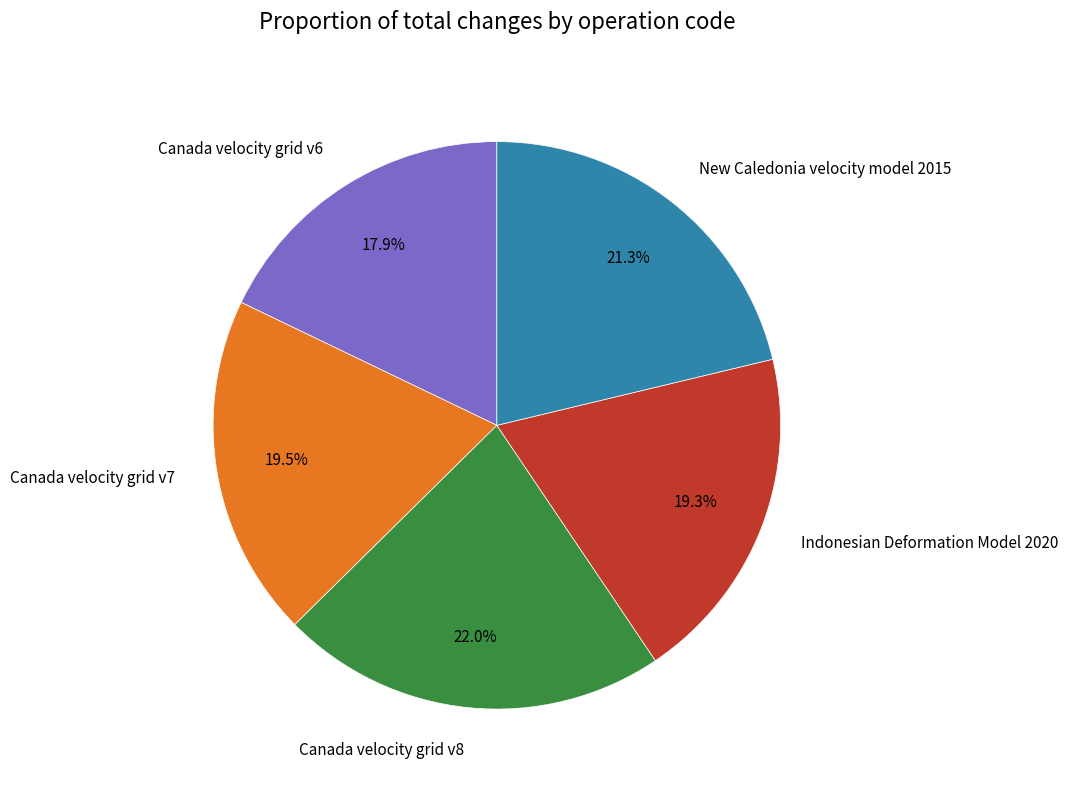

Is Canada velocity grid v8 the majority of the pie?

No